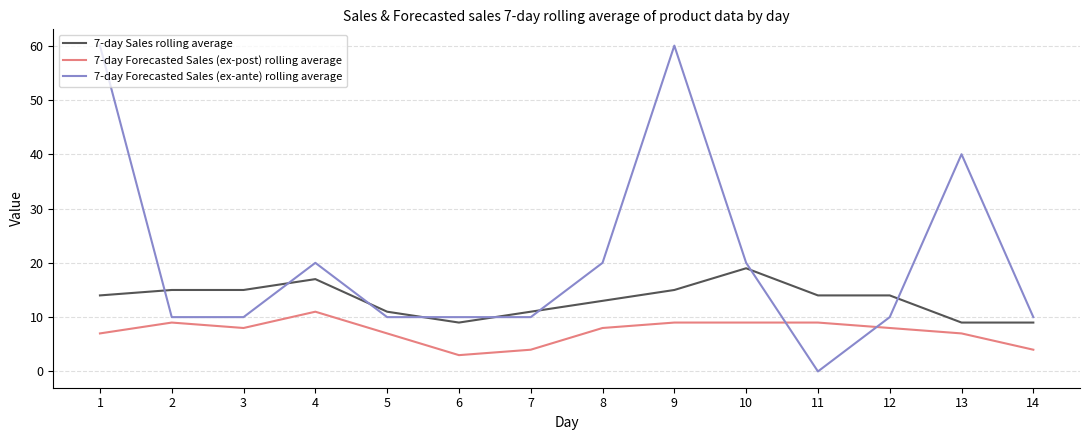

What is the total value across all series at 14?

23